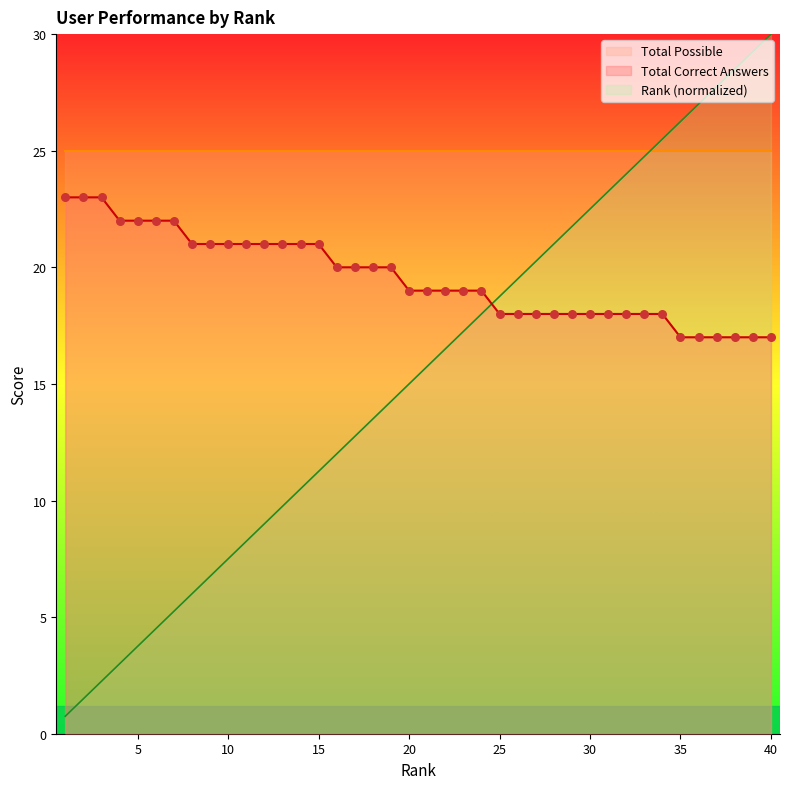

At how many categories does at least one series exceed 27?

4